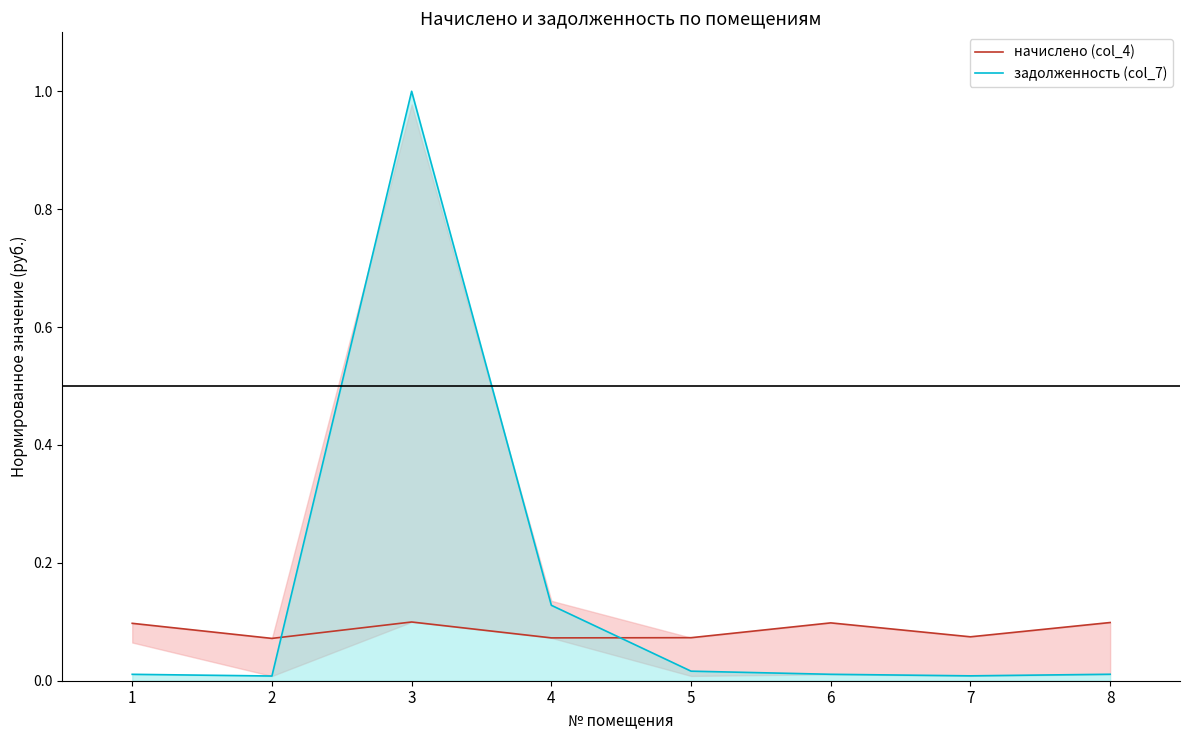

At which category does задолженность (col_7) reach its first local peak?

3